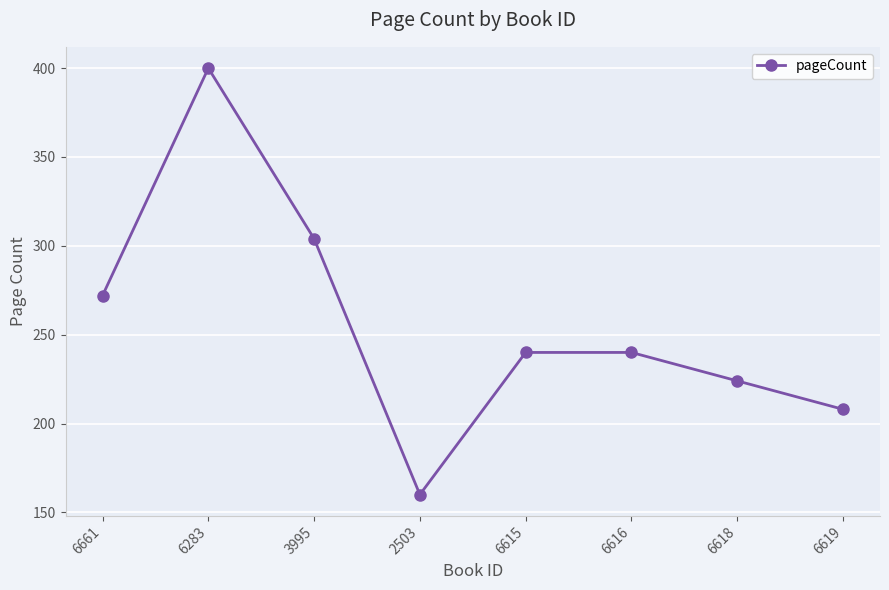

What is the greatest value displayed?

400